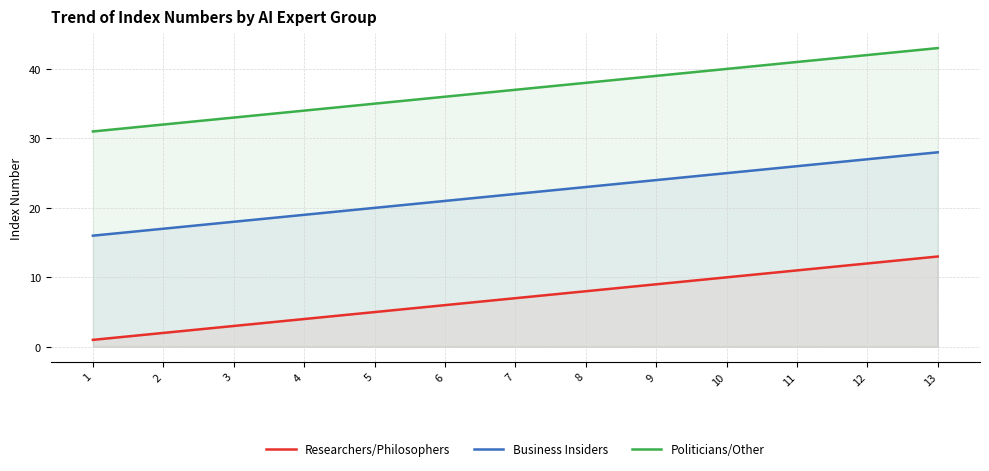

What is the average value of the Politicians/Other series?

37